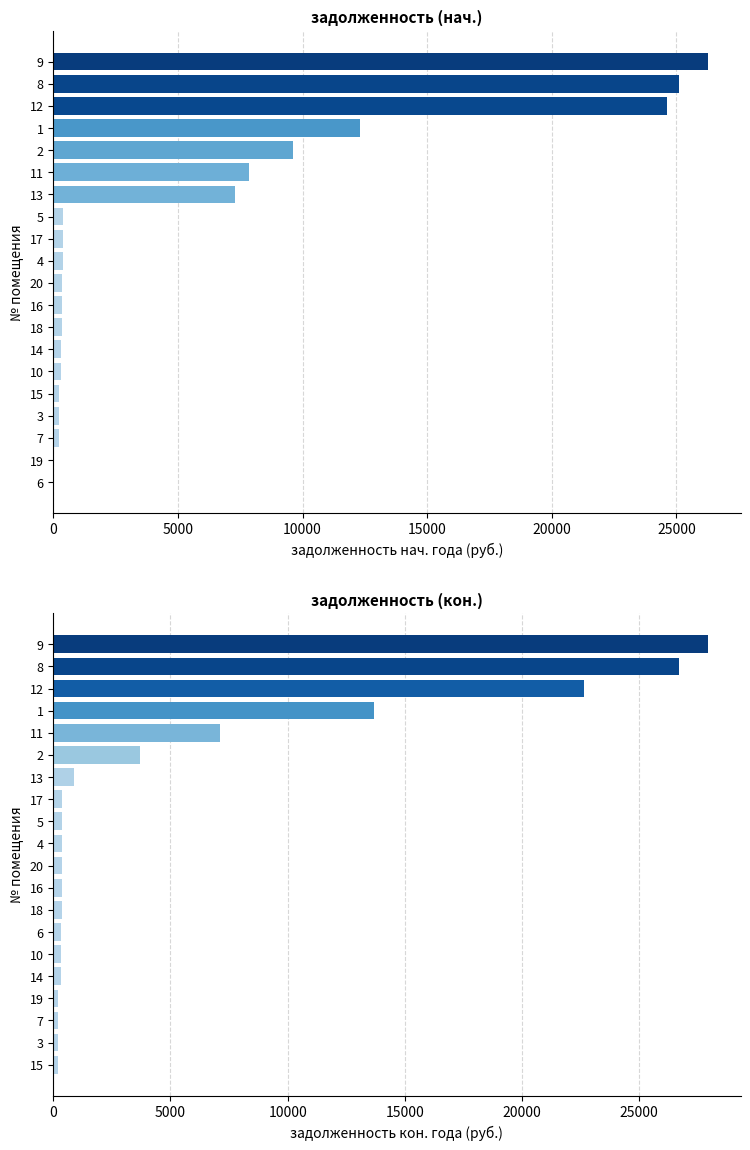

List the series in order of their peak value, highest first.

задолженность (кон.), задолженность (нач.)